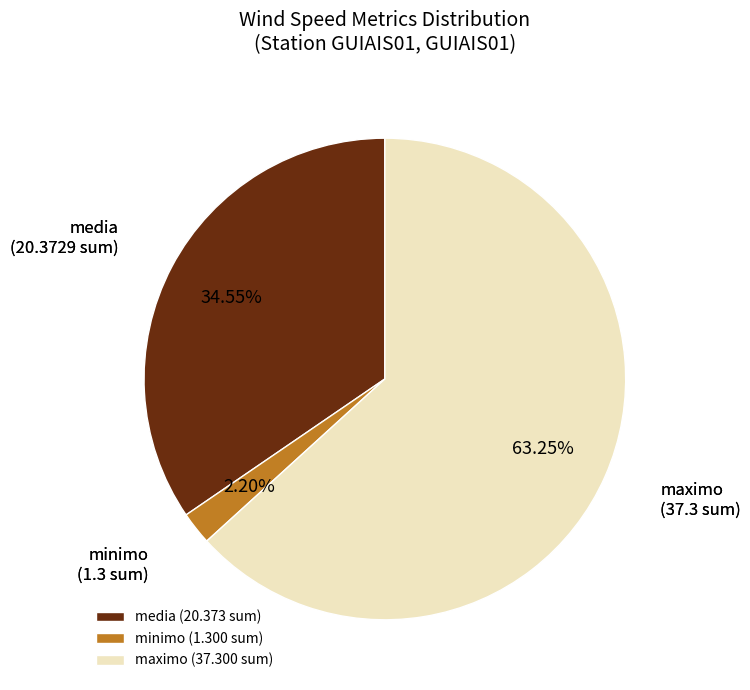

How many segments does this pie chart have?

3